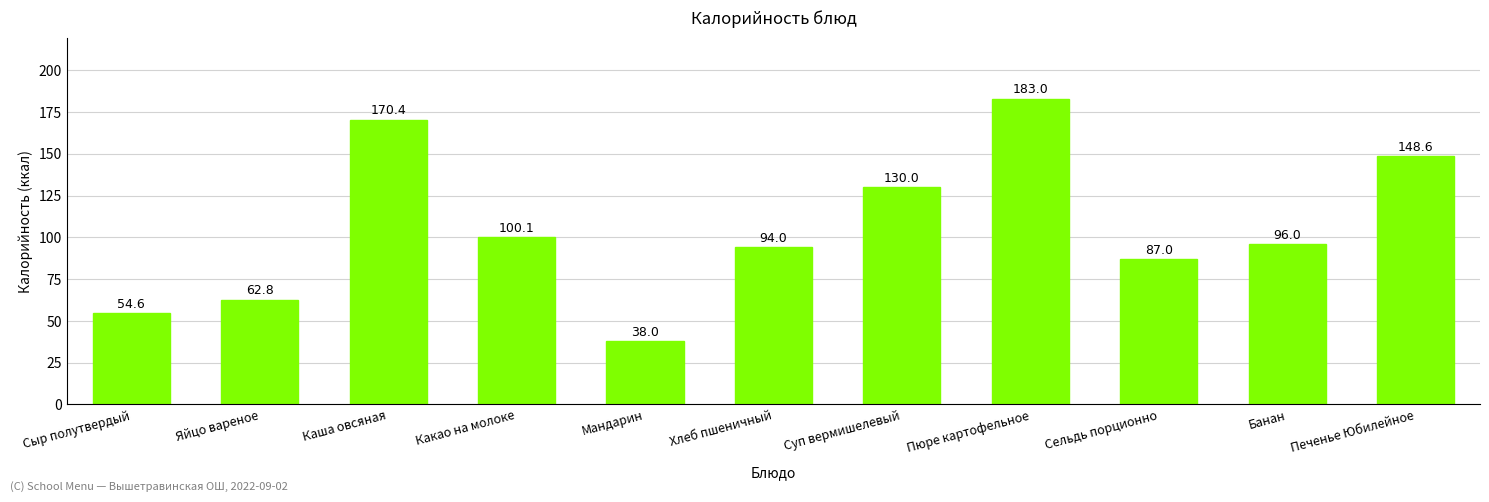

Reading left to right, list all the values displayed in this chart.

54.6	62.8	170.4	100.1	38.0	94.0	130.0	183.0	87.0	96.0	148.6